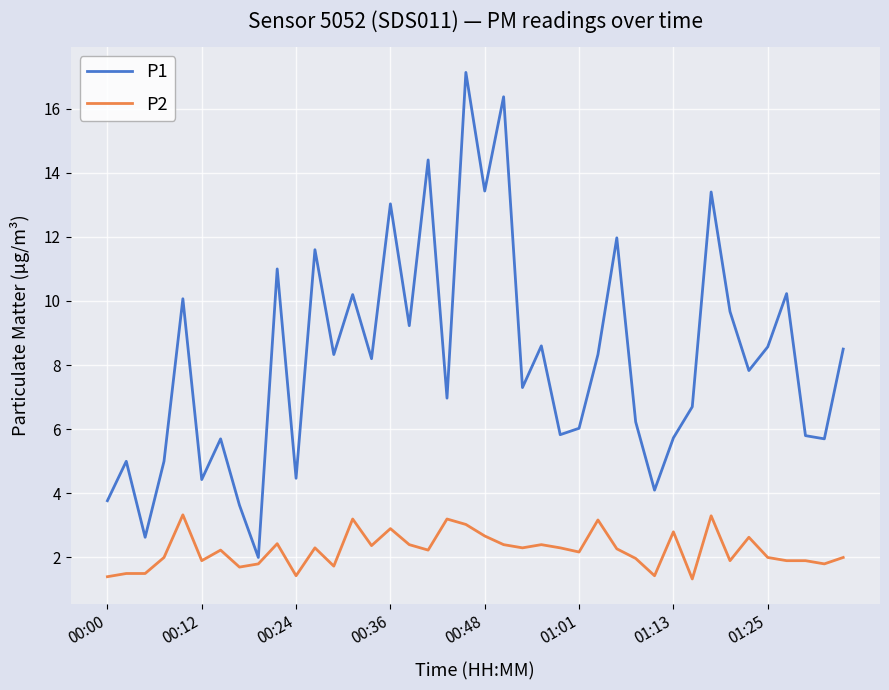

What is the highest value of the P2 series?

3.3